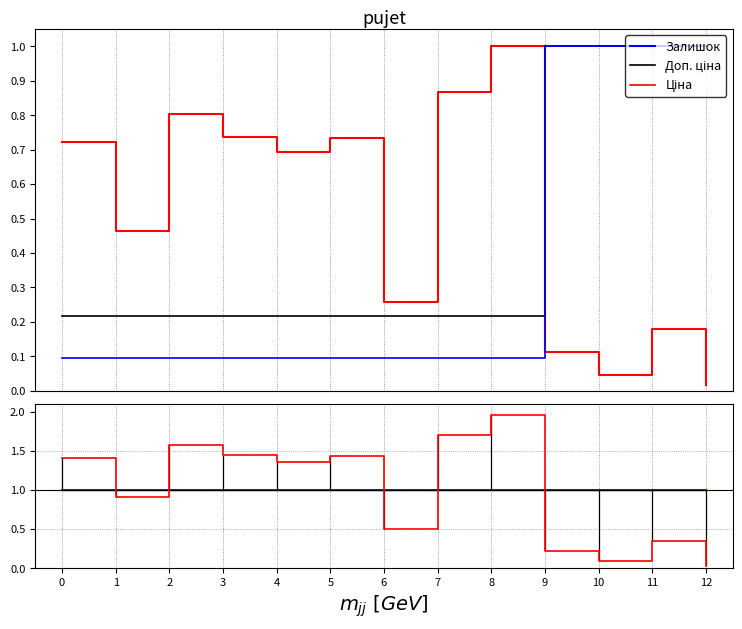

Between which two adjacent categories do Доп. ціна and Залишок ratio first intersect?

8 and 9